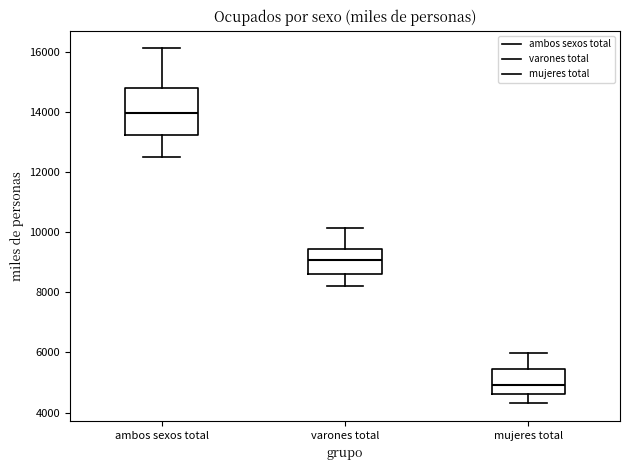

Which box is the tallest, from its lower edge to its upper edge?

ambos sexos total